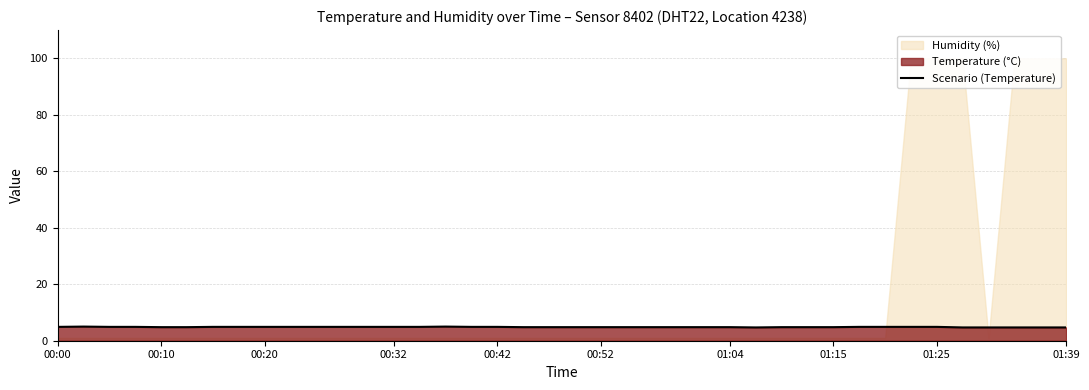

What is the minimum value for Scenario (Temperature)?

4.7